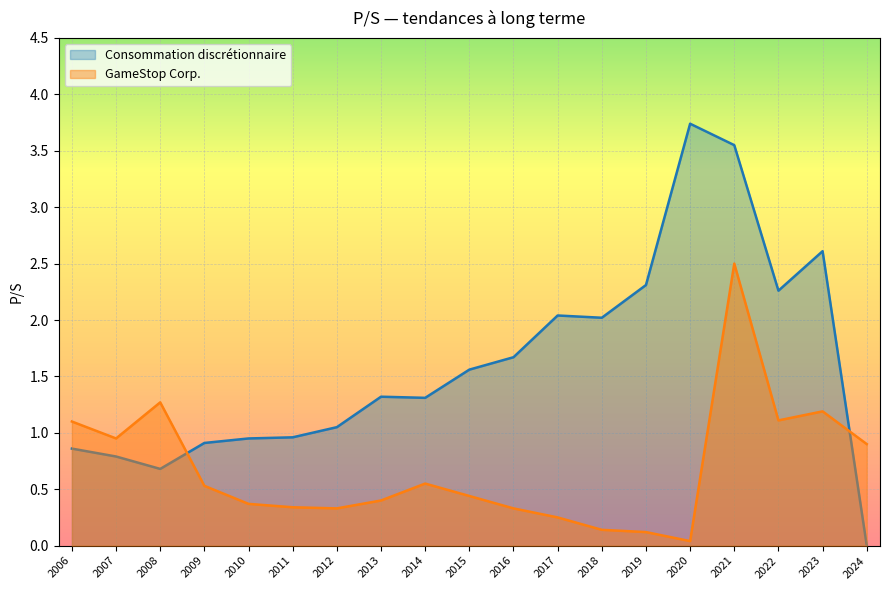

Which series changed the most between 2007 and 2014?

Consommation discrétionnaire